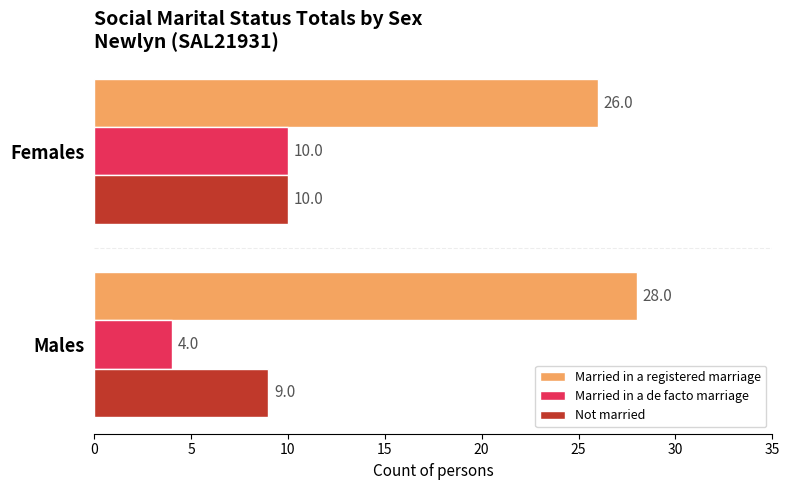

Rank the categories by Married in a registered marriage value from lowest to highest.

Females, Males